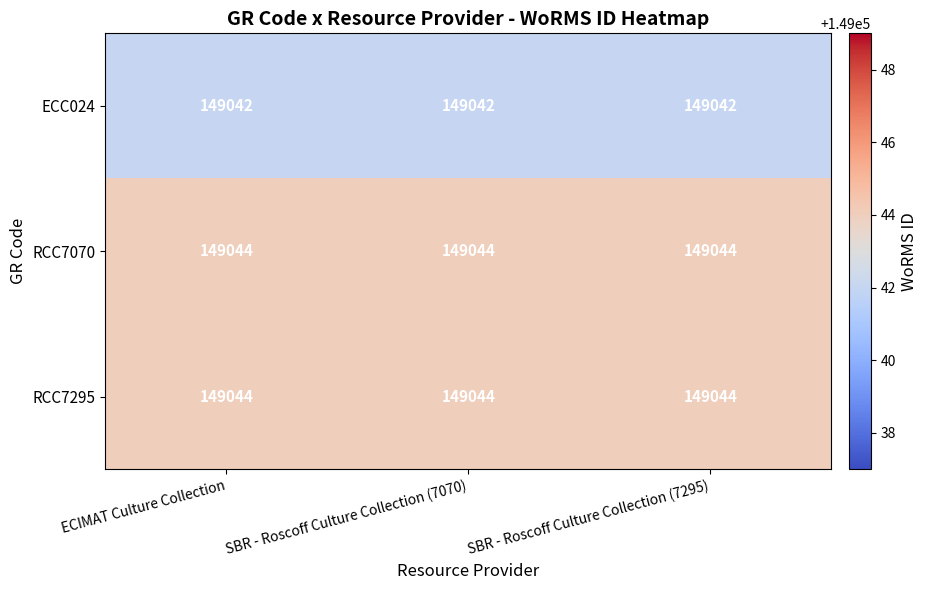

What value does the RCC7070 series have at SBR - Roscoff Culture Collection (7295)?

149044